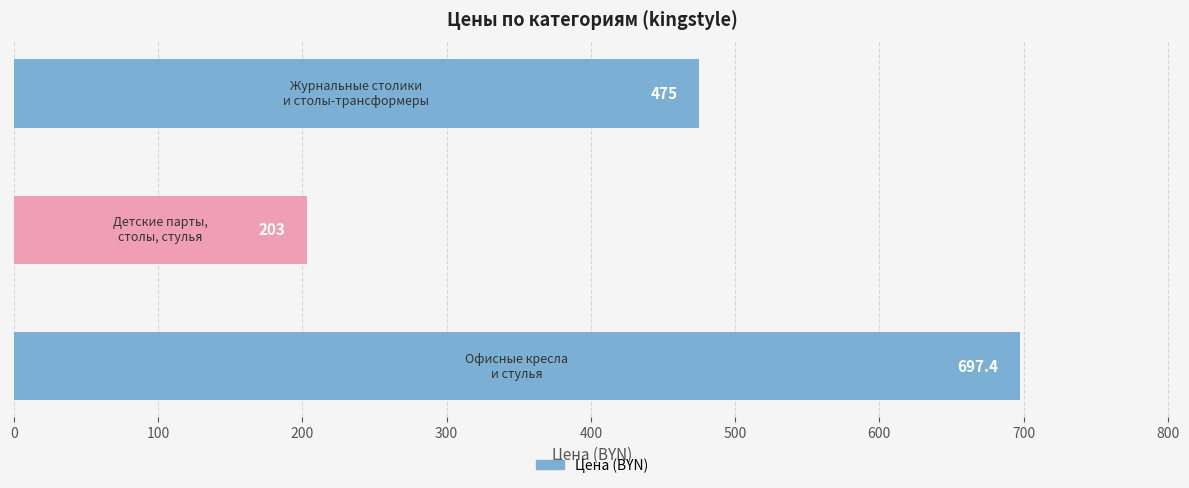

What is the value of the 2nd bar from the top?

203.0